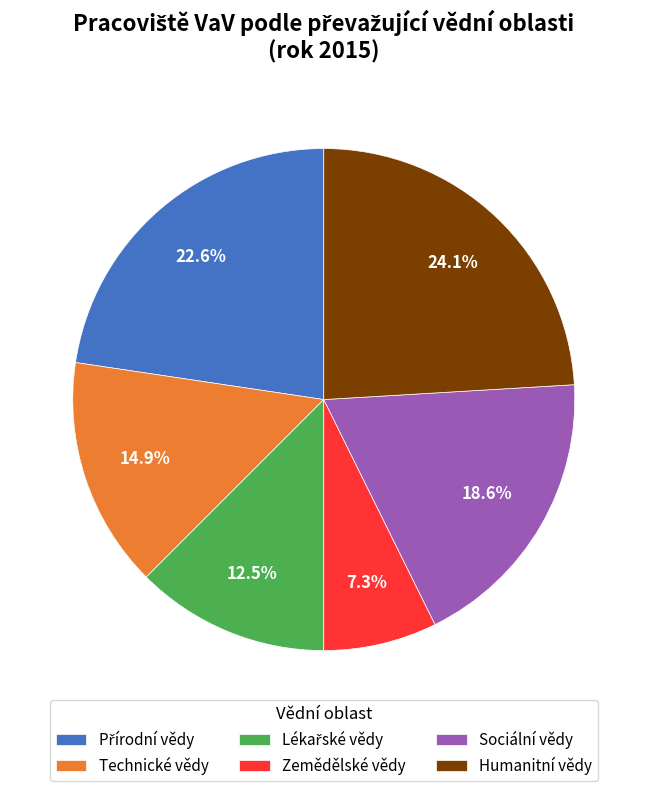

To the nearest percent, what is the average slice percentage?

17%